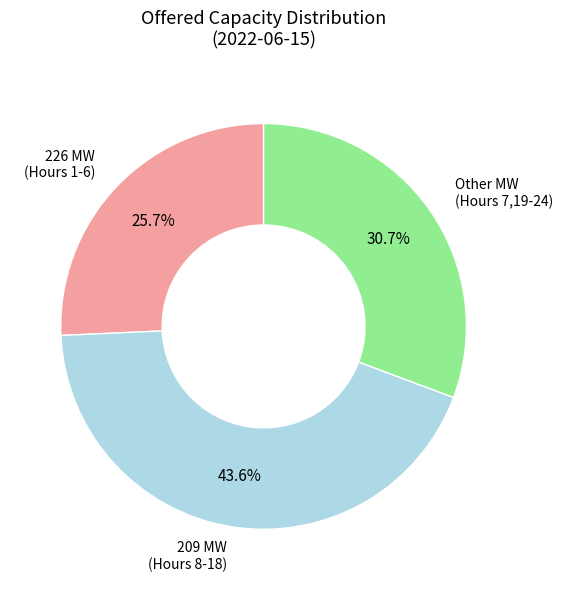

Is there a majority slice in this chart?

No